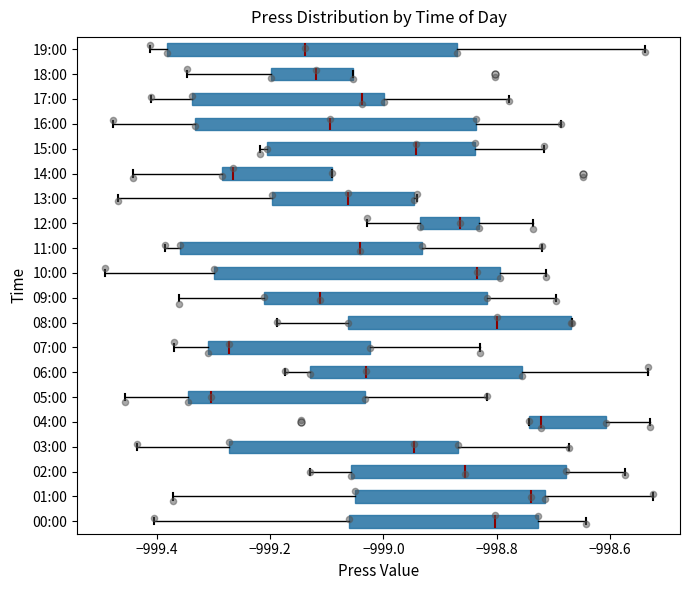

Reading bottom to top, transcribe this box plot: for each box, give where its median line is, the range the box spans, and where its two whiskers end, as read against the x-axis. The values are not printed on the chart, so give them approximately, as read against the axis.

00:00: median -998.80, box -999.06 to -998.72, whiskers -999.40 to -998.64
01:00: median -998.74, box -999.04 to -998.72, whiskers -999.38 to -998.52
02:00: median -998.86, box -999.06 to -998.68, whiskers -999.12 to -998.58
03:00: median -998.94, box -999.28 to -998.86, whiskers -999.44 to -998.68
04:00: median -998.72, box -998.74 to -998.60, whiskers -998.74 to -998.52
05:00: median -999.30, box -999.34 to -999.04, whiskers -999.46 to -998.82
06:00: median -999.04, box -999.12 to -998.76, whiskers -999.18 to -998.54
07:00: median -999.28, box -999.32 to -999.02, whiskers -999.38 to -998.84
08:00: median -998.80, box -999.06 to -998.66, whiskers -999.18 to -998.66
09:00: median -999.12, box -999.22 to -998.82, whiskers -999.36 to -998.70
10:00: median -998.84, box -999.30 to -998.80, whiskers -999.50 to -998.72
11:00: median -999.04, box -999.36 to -998.94, whiskers -999.38 to -998.72
12:00: median -998.86, box -998.94 to -998.84, whiskers -999.02 to -998.74
13:00: median -999.06, box -999.20 to -998.94, whiskers -999.46 to -998.94
14:00: median -999.26, box -999.28 to -999.10, whiskers -999.44 to -999.10
15:00: median -998.94, box -999.20 to -998.84, whiskers -999.22 to -998.72
16:00: median -999.10, box -999.34 to -998.84, whiskers -999.48 to -998.68
17:00: median -999.04, box -999.34 to -999.00, whiskers -999.40 to -998.78
18:00: median -999.12, box -999.20 to -999.06, whiskers -999.34 to -999.06
19:00: median -999.14, box -999.38 to -998.86, whiskers -999.42 to -998.54